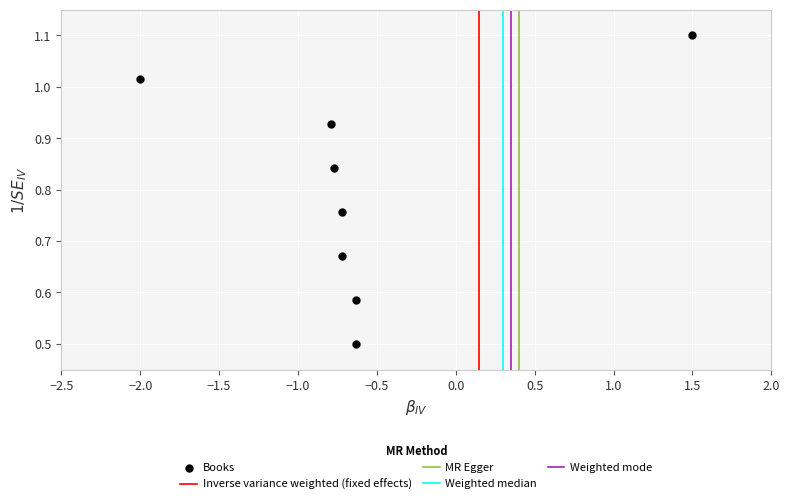

What is the range of X values (max minus min)?

3.5